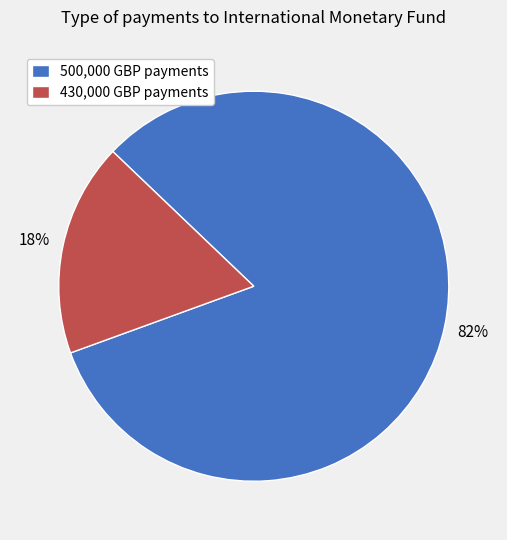

Combined, do 430,000 GBP payments and 500,000 GBP payments account for over 50%?

Yes